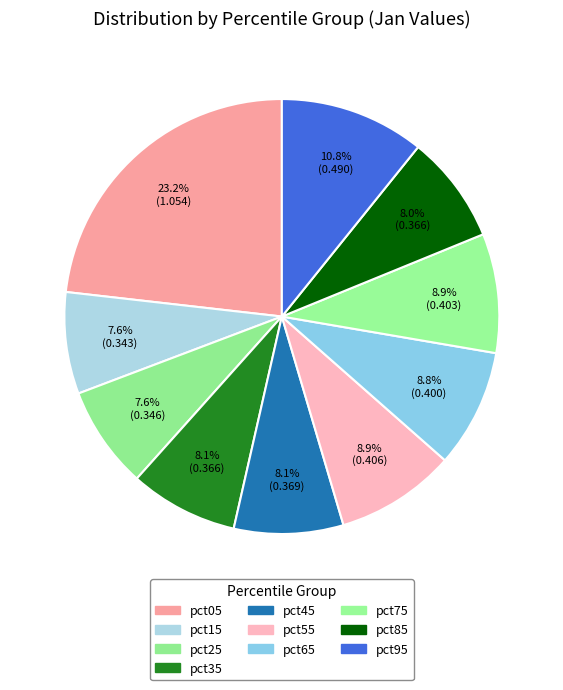

Between pct25 and pct35, which is larger?

pct35